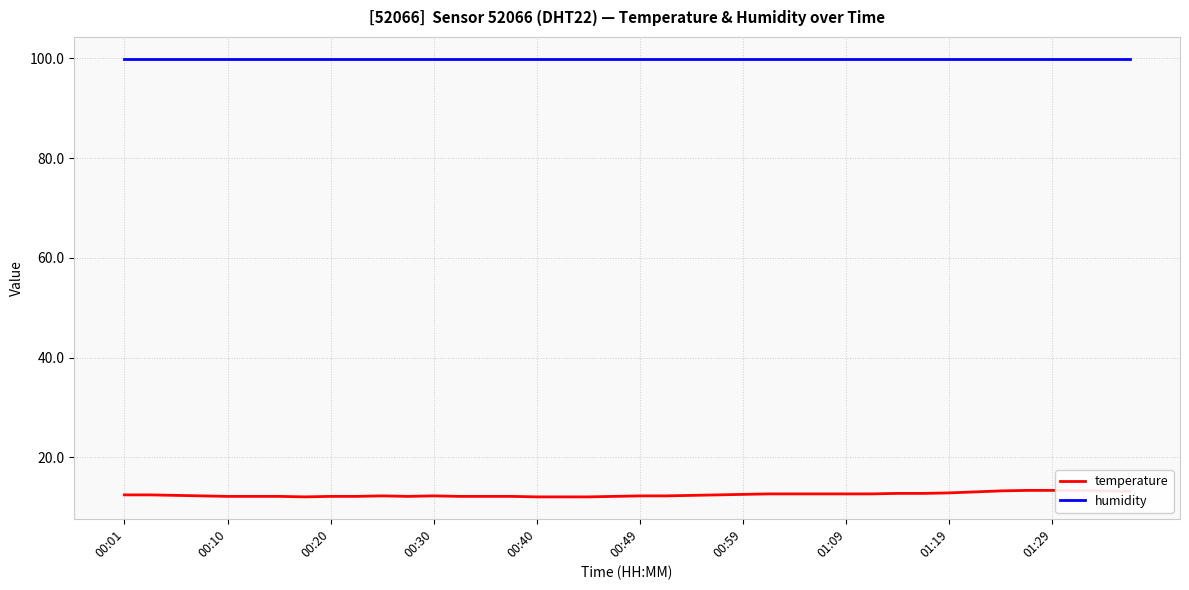

Is the value of humidity at 19 greater than the value of temperature at 00:20?

Yes